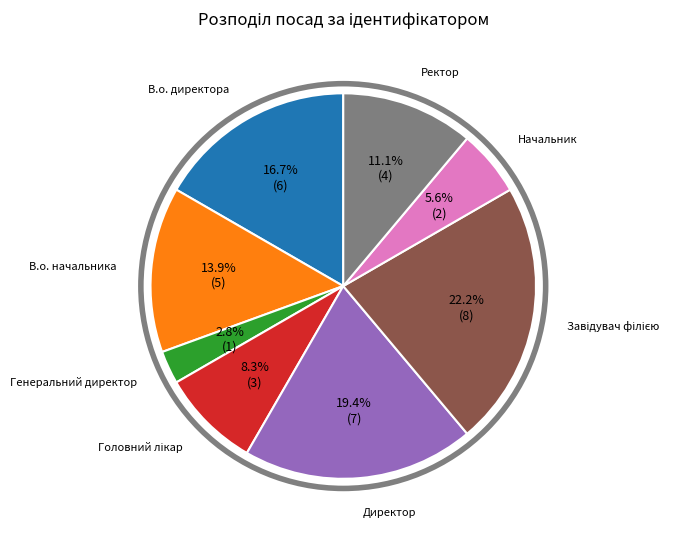

Is Начальник the majority of the pie?

No